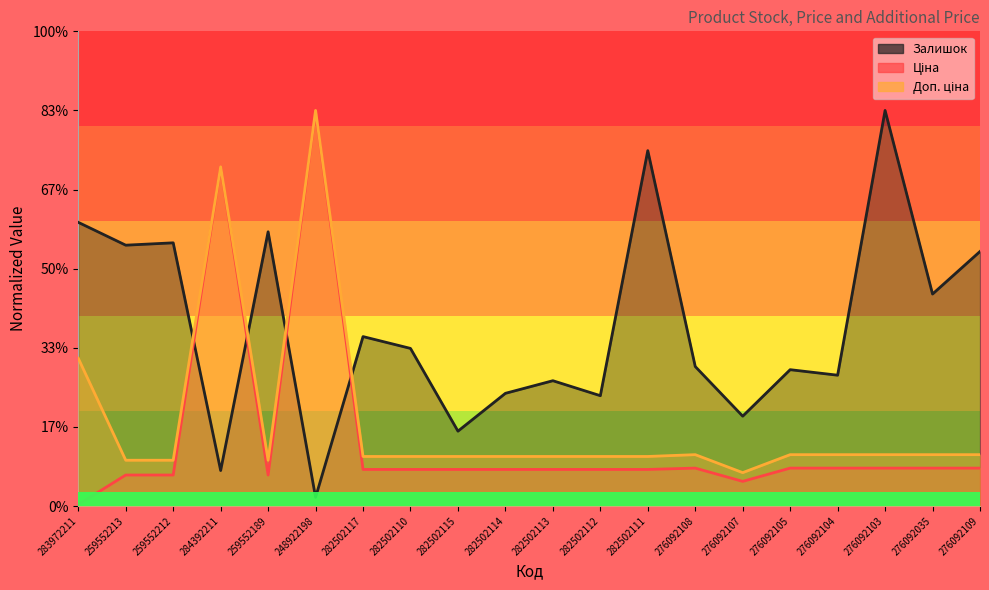

How many interior local valleys does the Залишок series have?

8